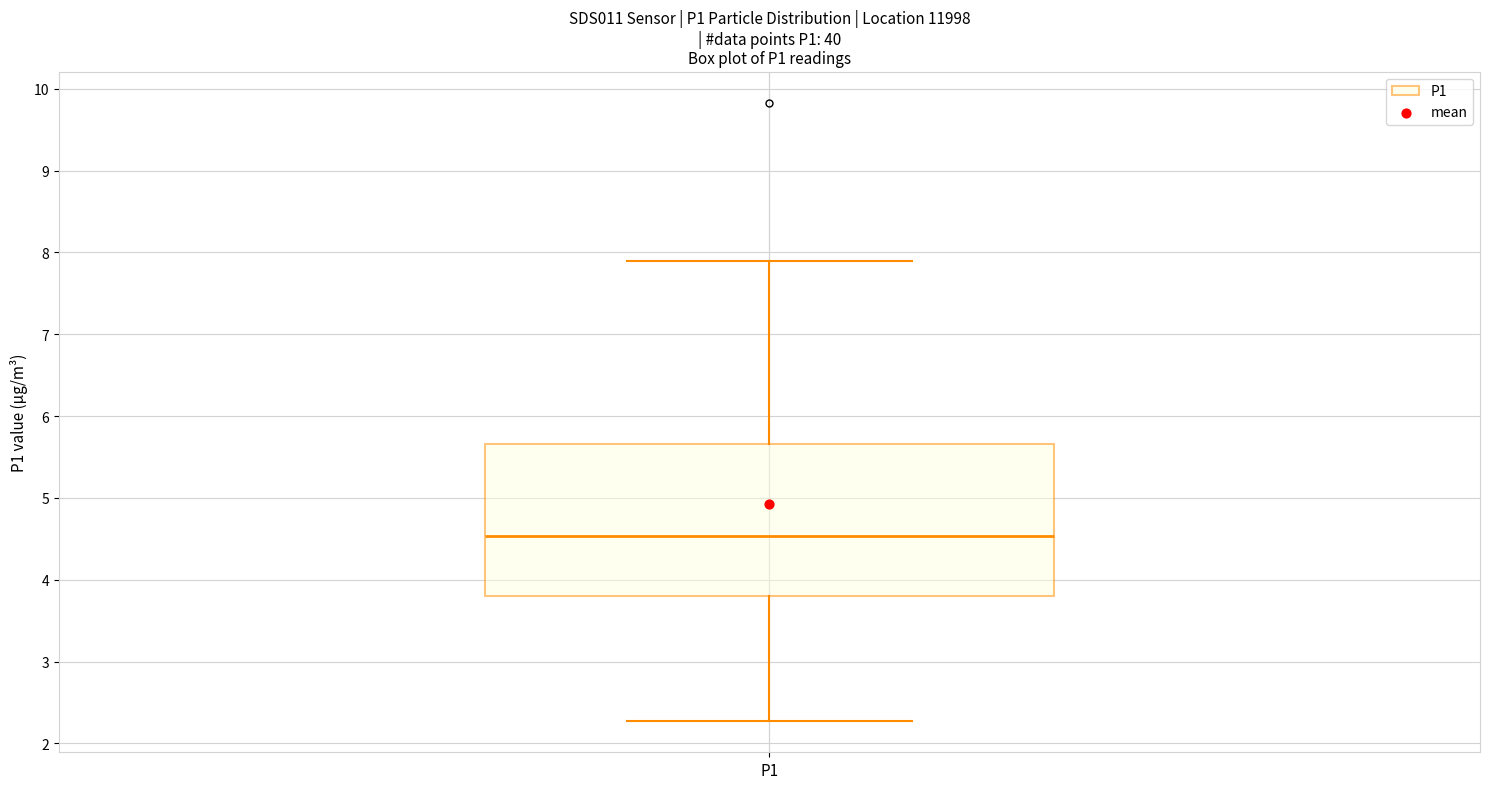

Transcribe this box plot: give where the median line is, the range the box spans, and where the two whiskers end, as read against the y-axis. The values are not printed on the chart, so give them approximately, as read against the axis.

median 4.5, box 3.8 to 5.7, whiskers 2.3 to 7.9